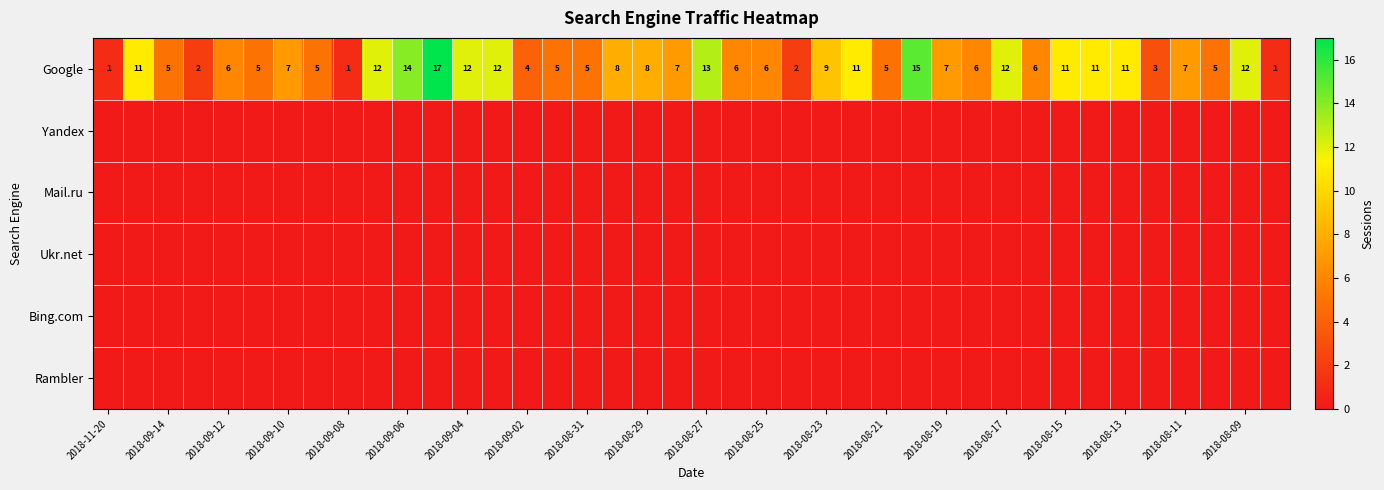

What is the difference between the maximum and minimum values in the Google series?

16